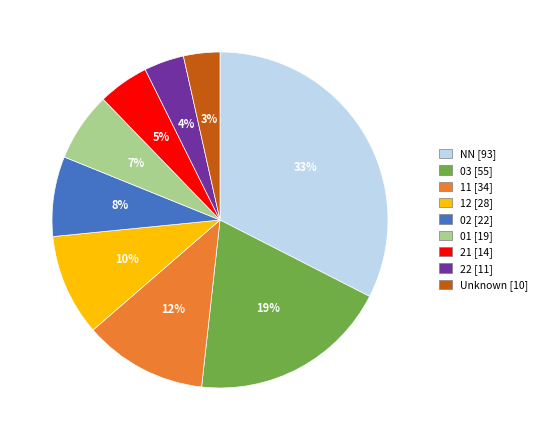

The 11 [34] slice represents 12% of the pie. True or false?

True